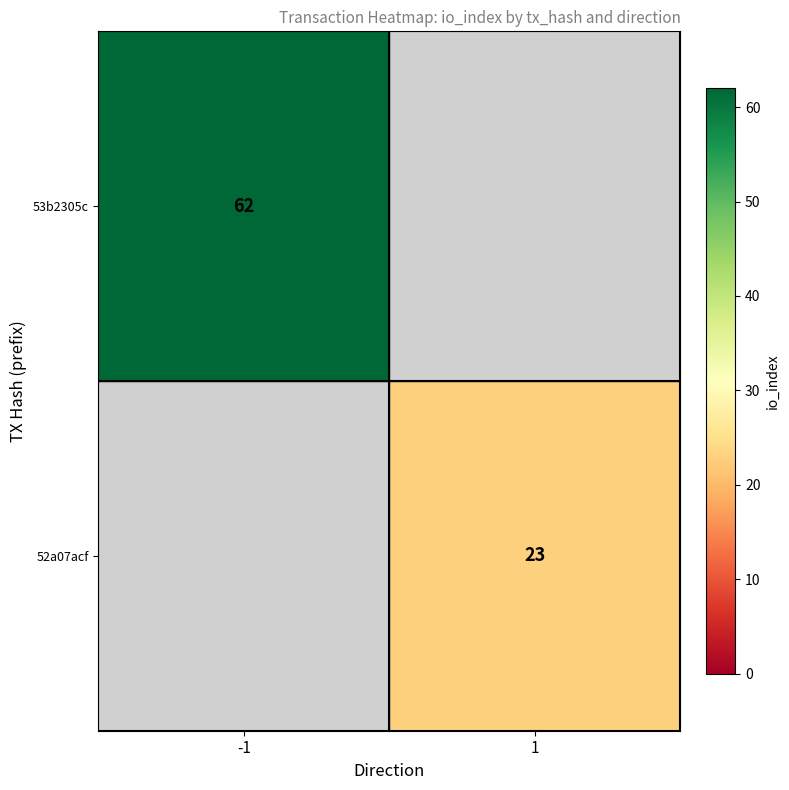

At how many categories does at least one series exceed 48?

1